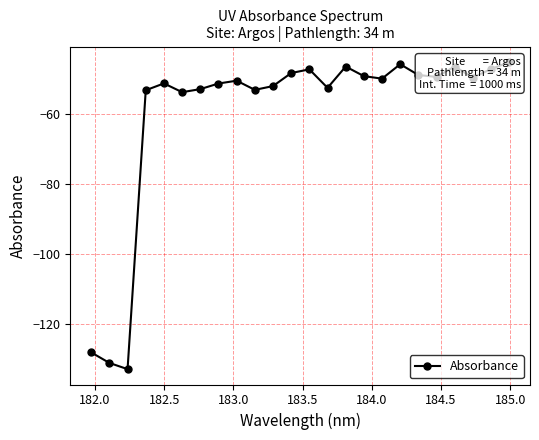

Does the chart display data point markers on the line(s)?

Yes